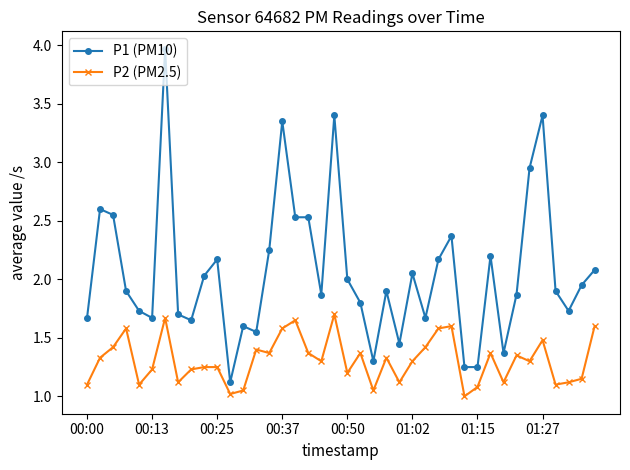

List the series in order of their overall mean, highest first.

P1 (PM10), P2 (PM2.5)